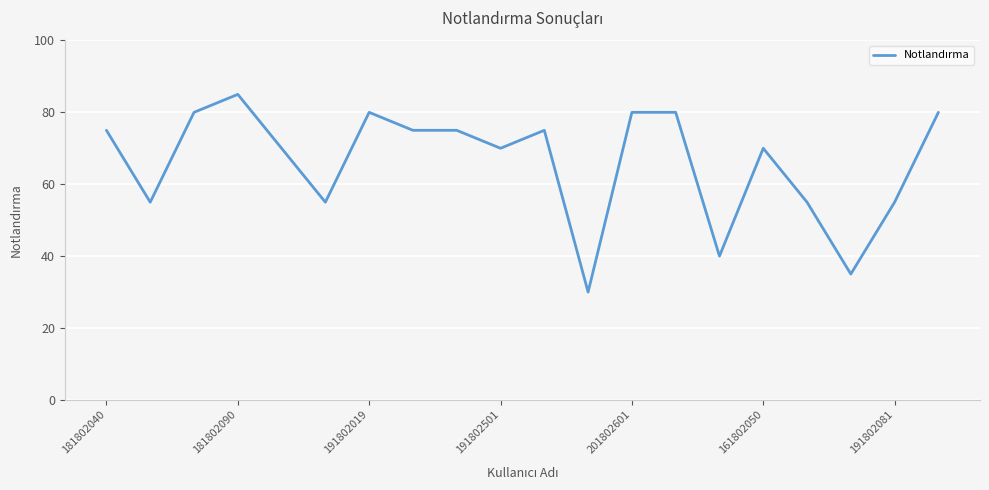

What is the maximum value shown in the chart?

85